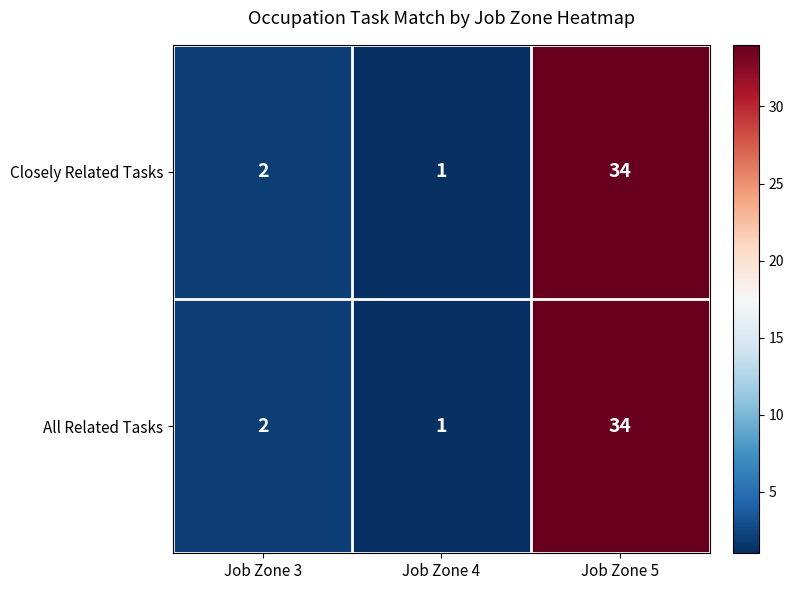

What is the difference between the maximum and minimum values in the Closely Related Tasks series?

33